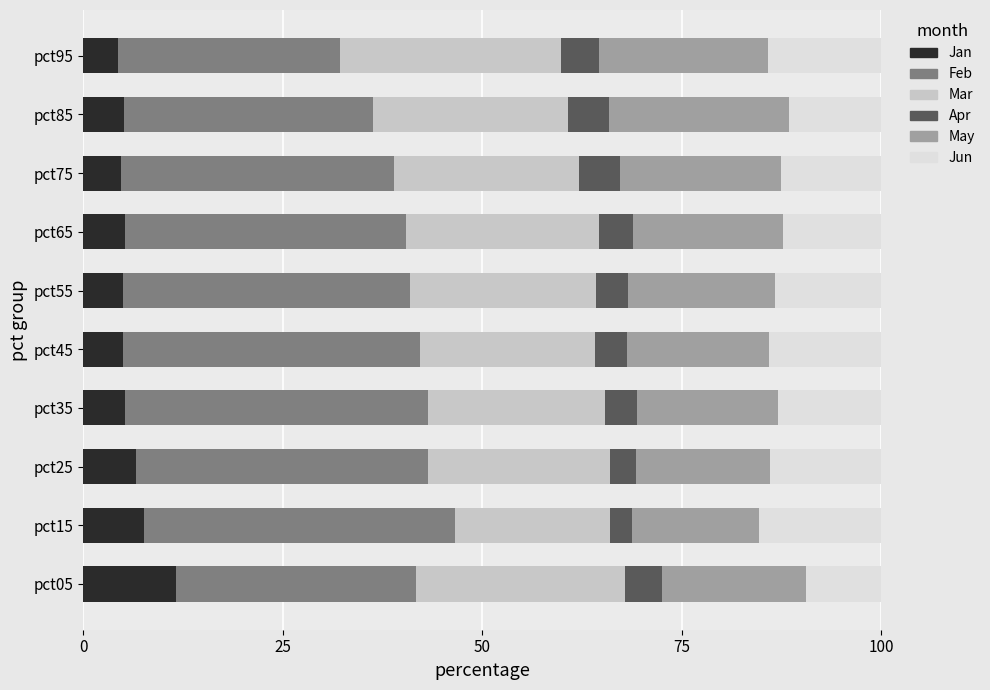

What is the highest value of the Jan series?

11.6